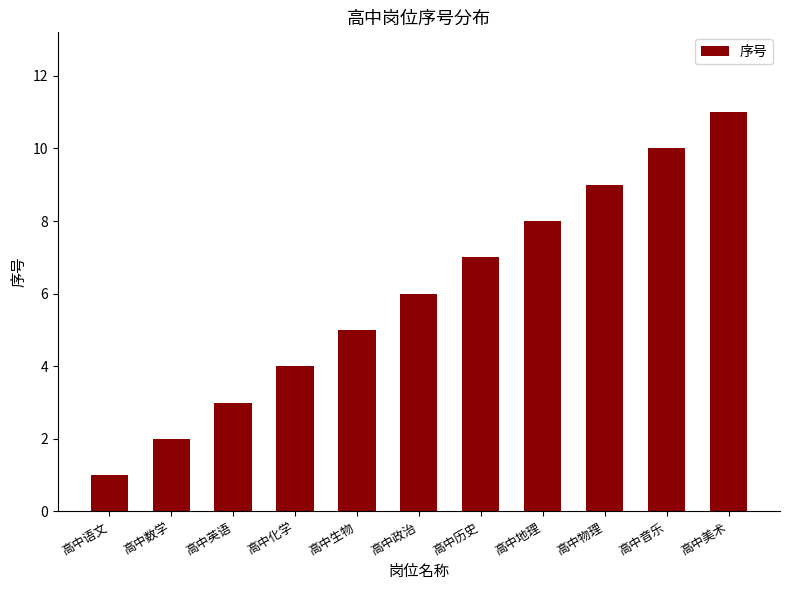

What is the change in value from 高中语文 to 高中政治?

+5